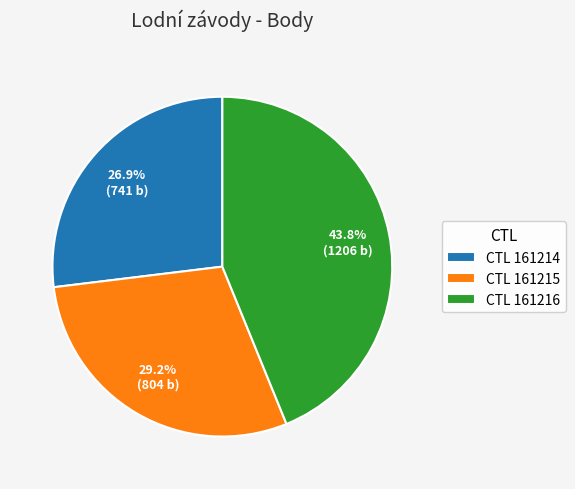

Do CTL 161215 and CTL 161216 together represent more than half of the pie?

Yes